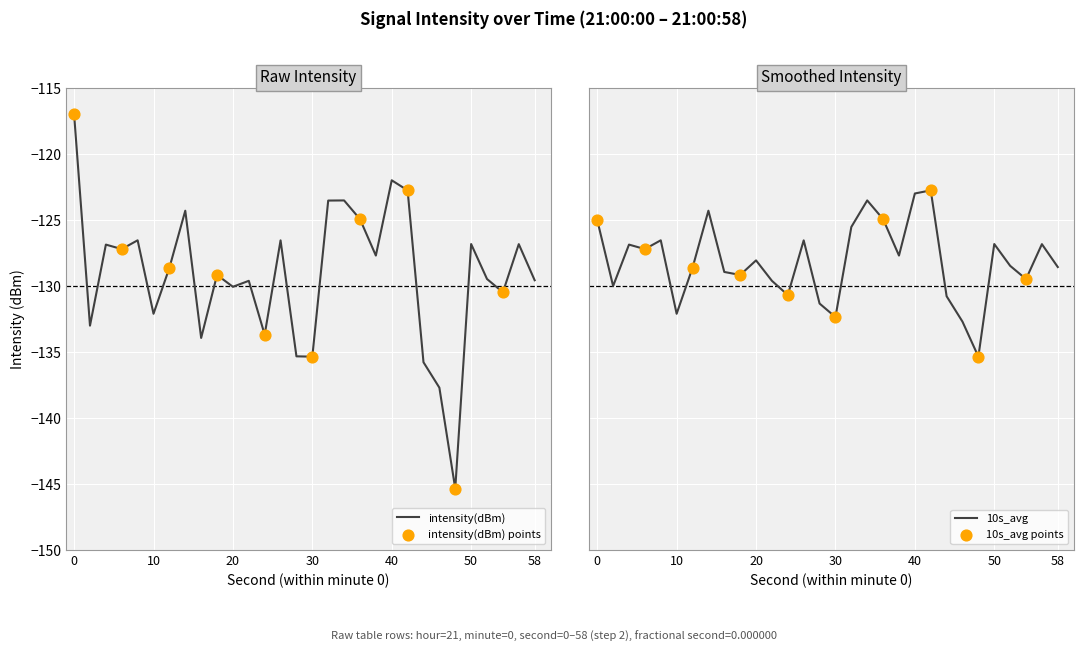

Which series contains the highest Y value?

intensity(dBm)